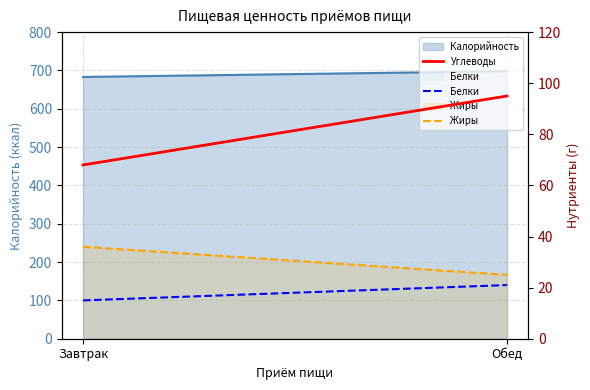

Which category has the highest value in the Белки series?

Обед